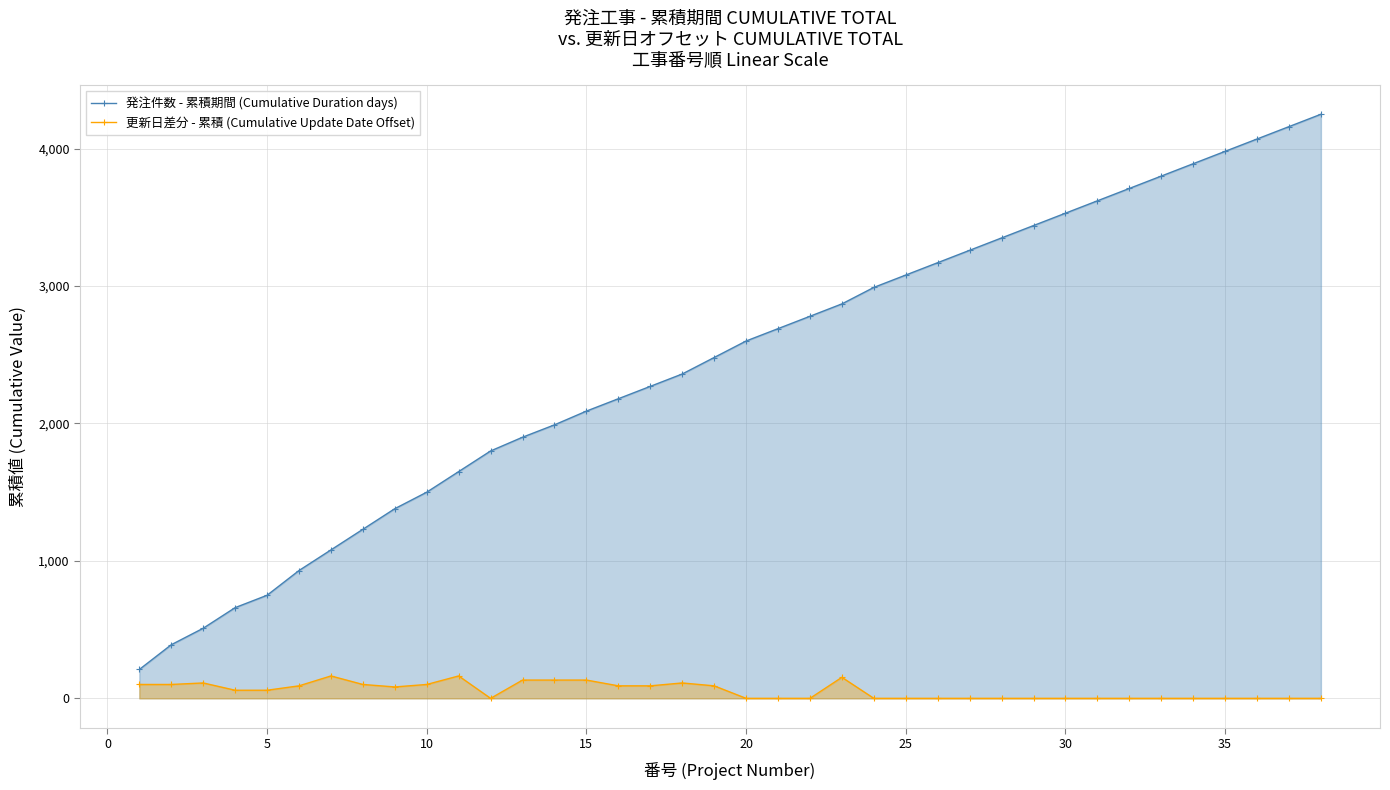

Rank the series by their maximum value, from lowest to highest.

更新日差分 - 累積 (Cumulative Update Date Offset), 発注件数 - 累積期間 (Cumulative Duration days)